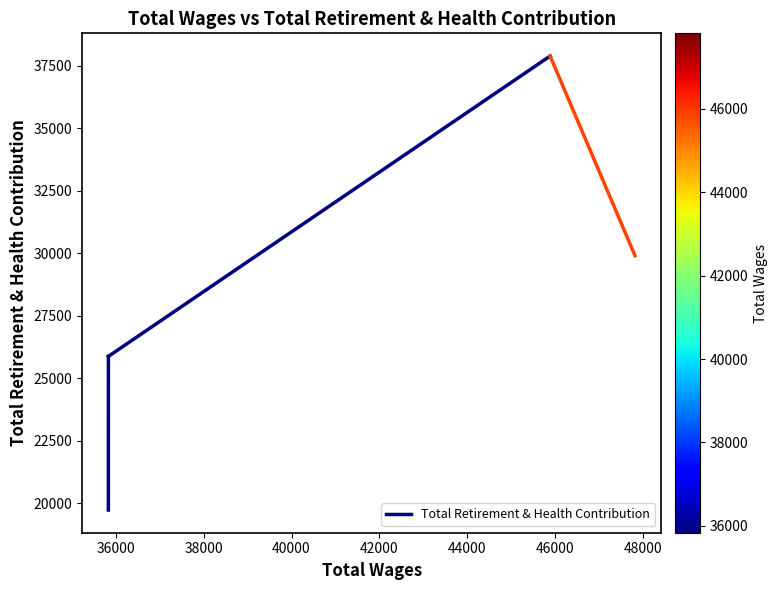

What is the value of the 2nd point from the left?

25876